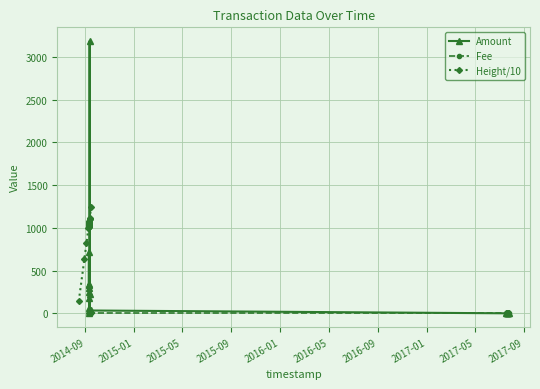

True or false: Fee has more than 0 points higher than both neighbors.

False